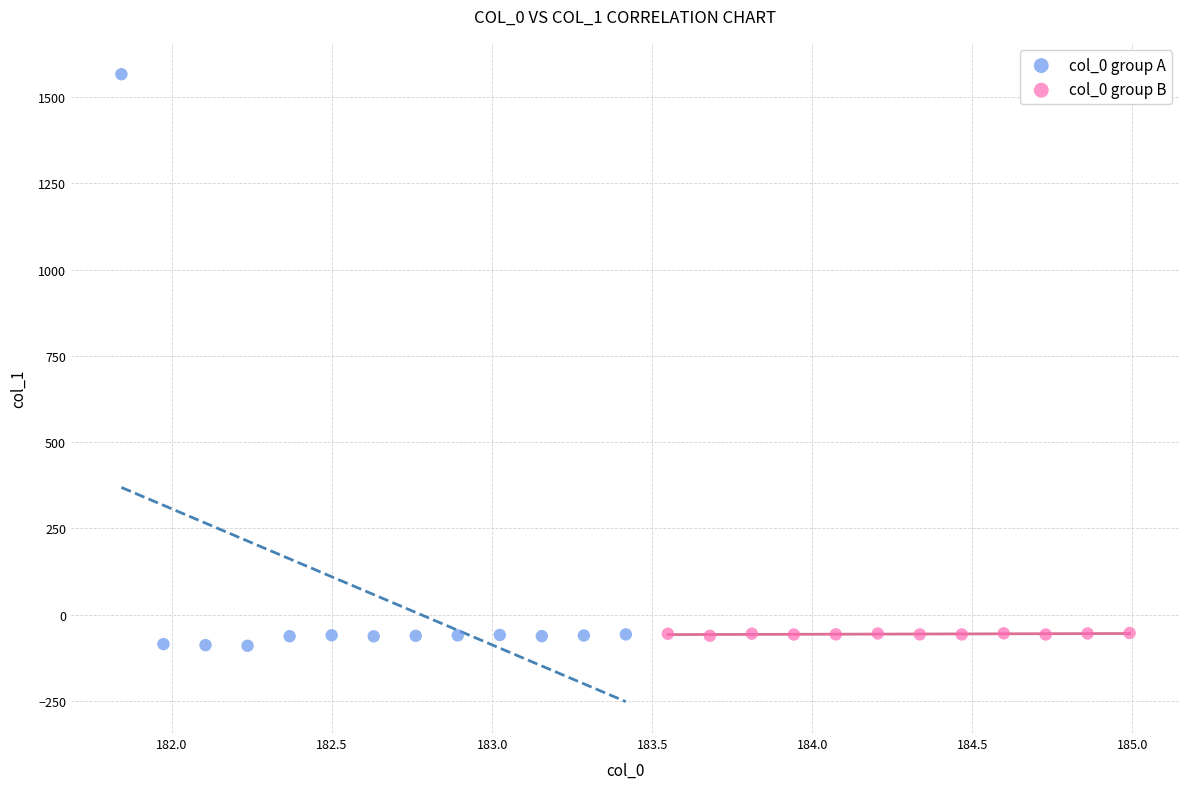

Which series has the widest spread of Y values?

col_0 group A